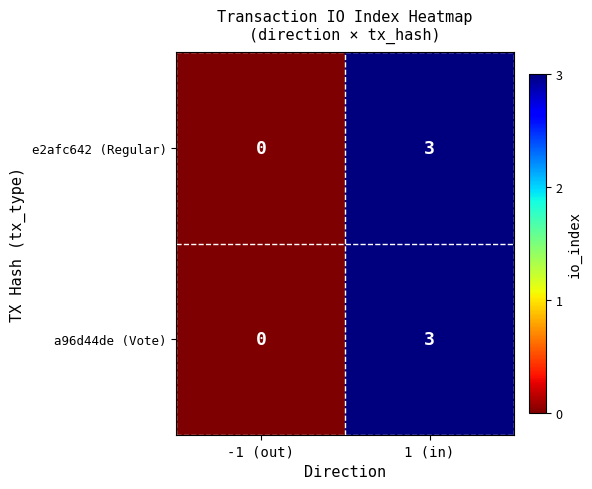

Rank the categories by e2afc642 (Regular) value from highest to lowest.

1 (in), -1 (out)